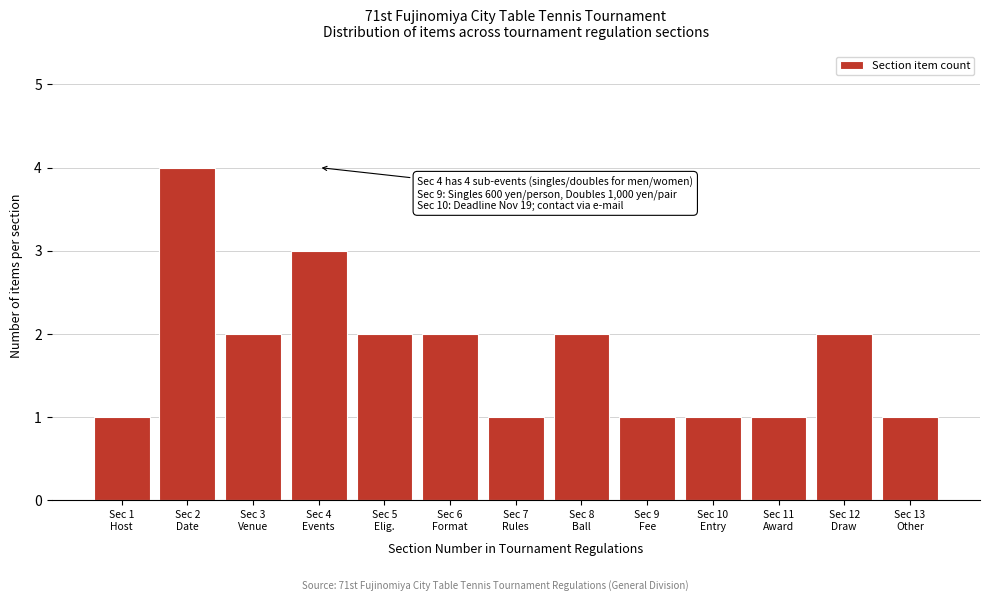

Reading left to right, list all the values displayed in this chart.

1	4	2	3	2	2	1	2	1	1	1	2	1